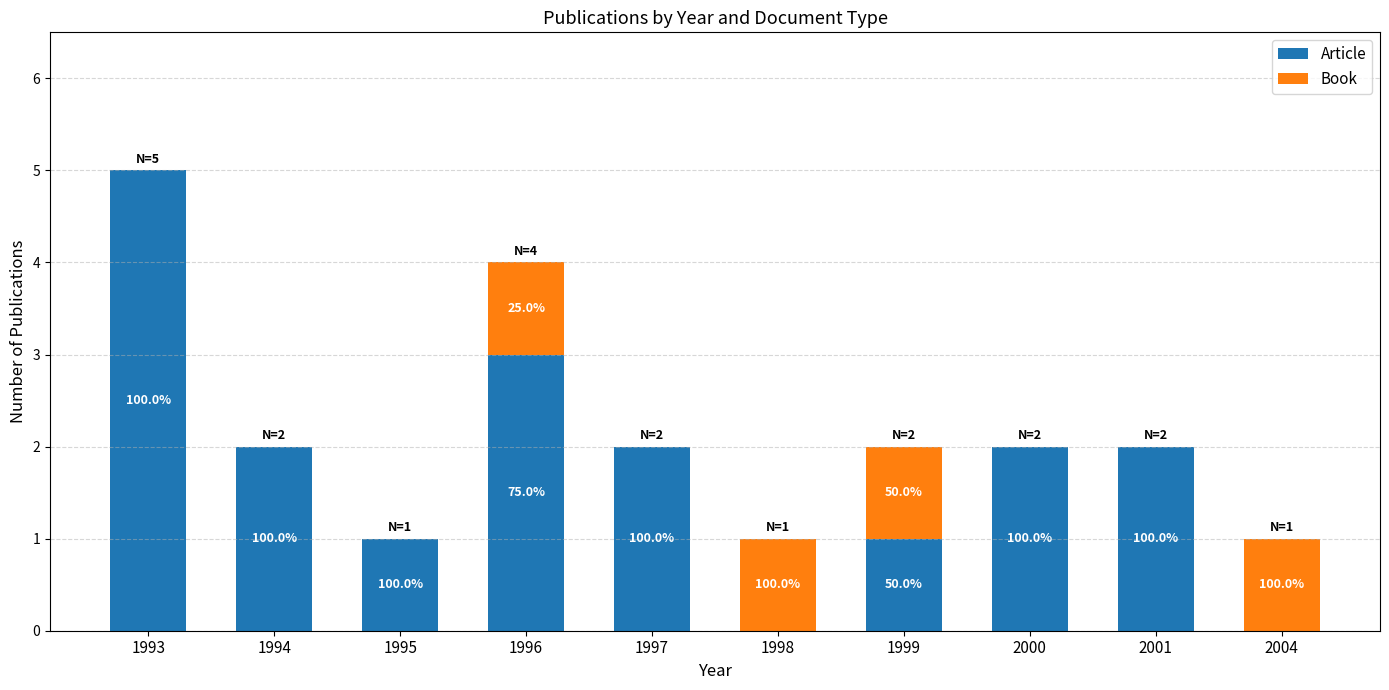

What is the difference between the Article values at 1999 and 1993?

4